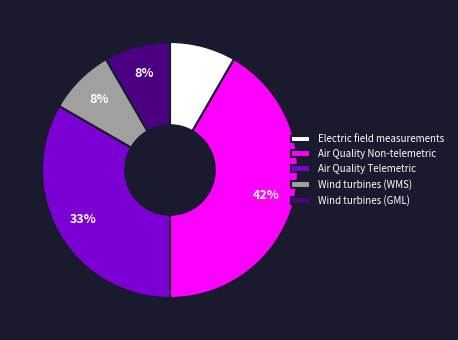

Is it true that Air Quality Non-telemetric is 42% of the pie?

True